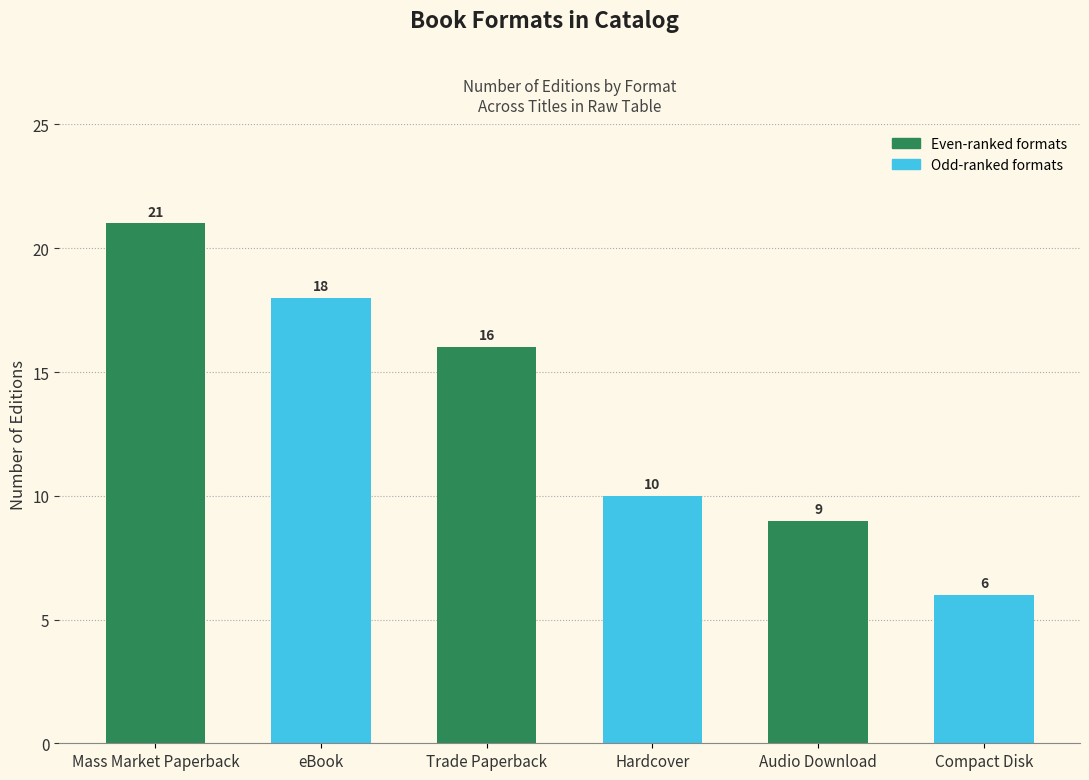

At which category does the chart reach its minimum across all series?

Compact Disk